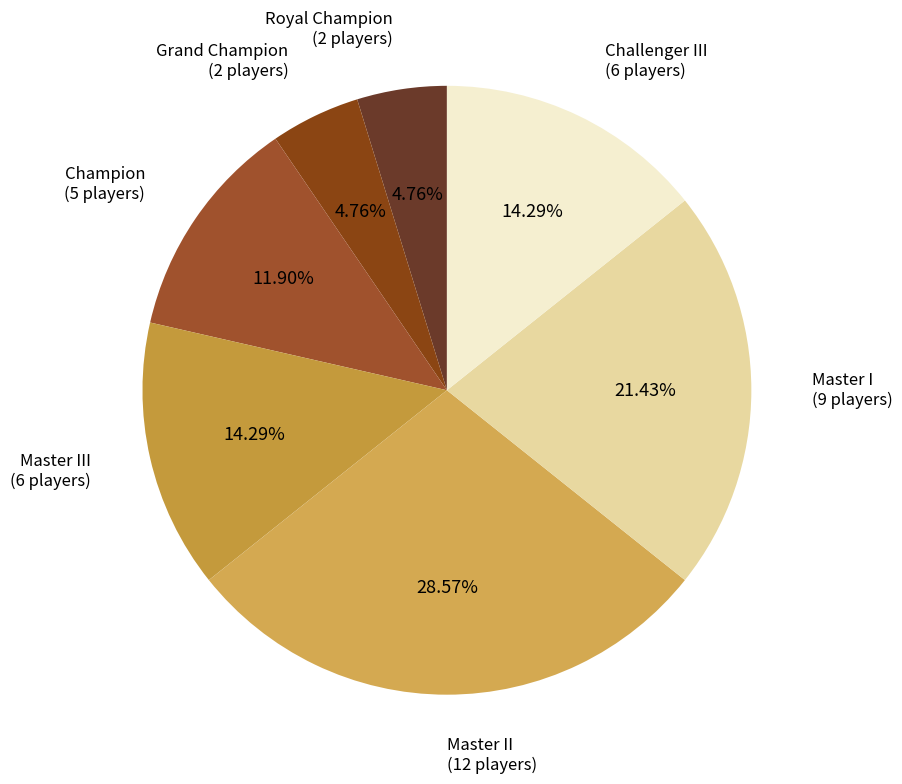

What percentage is the Master I slice, to the nearest percent?

21%